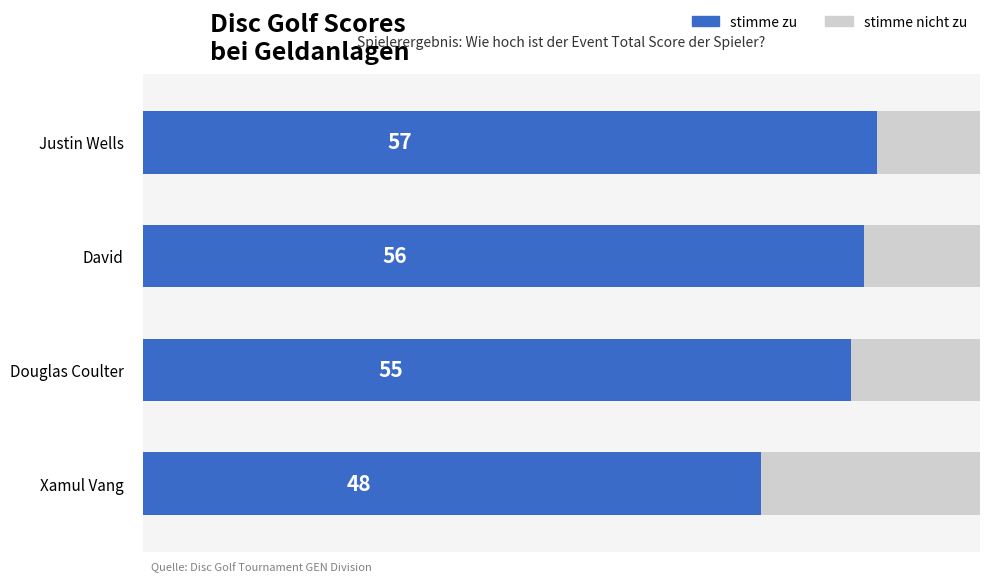

What are all the series names shown in the legend?

stimme nicht zu, stimme zu